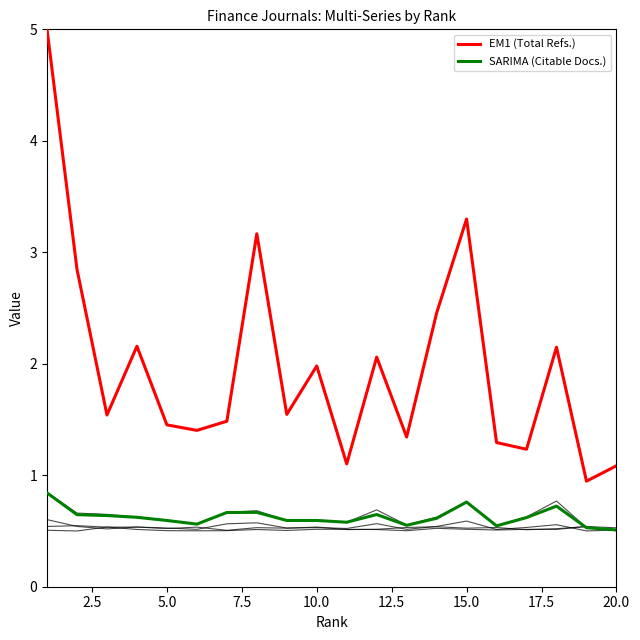

Does the chart have visible grid lines?

No